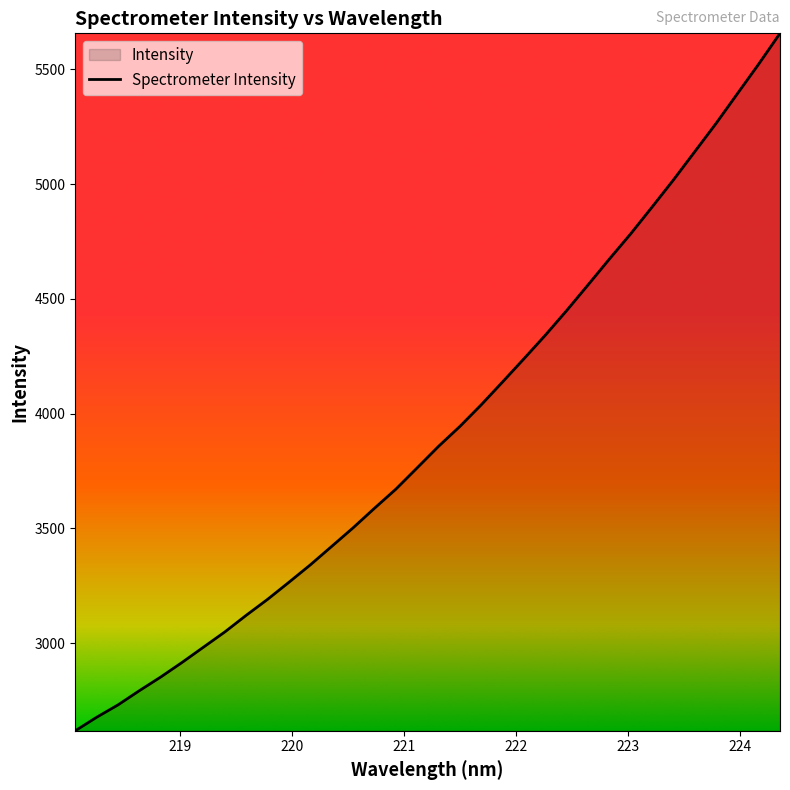

What is the maximum value shown in the chart?

5657.3